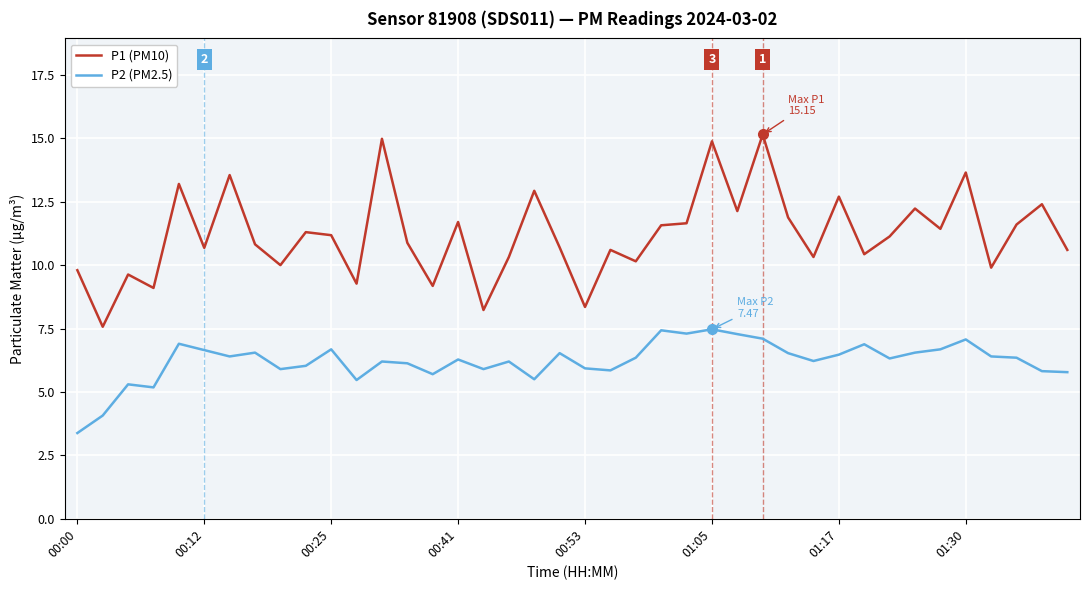

What is the minimum value shown in the chart?

3.4